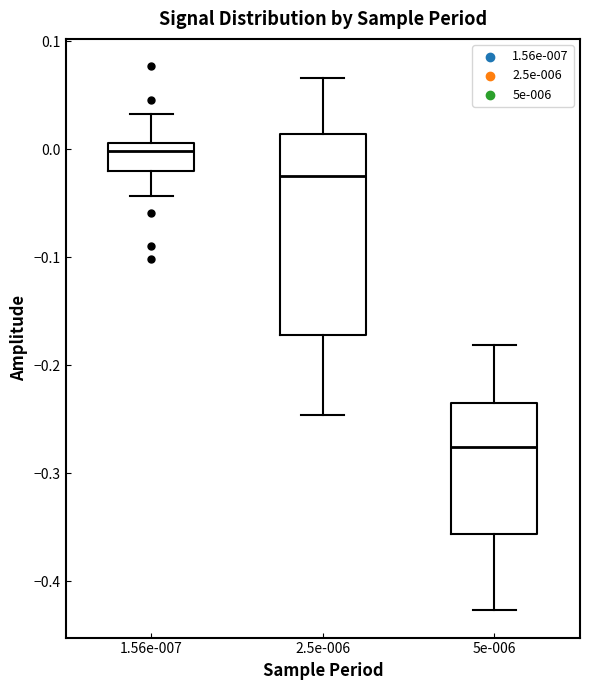

Comparing the boxes themselves (not the whiskers), which one is the tallest?

2.5e-006